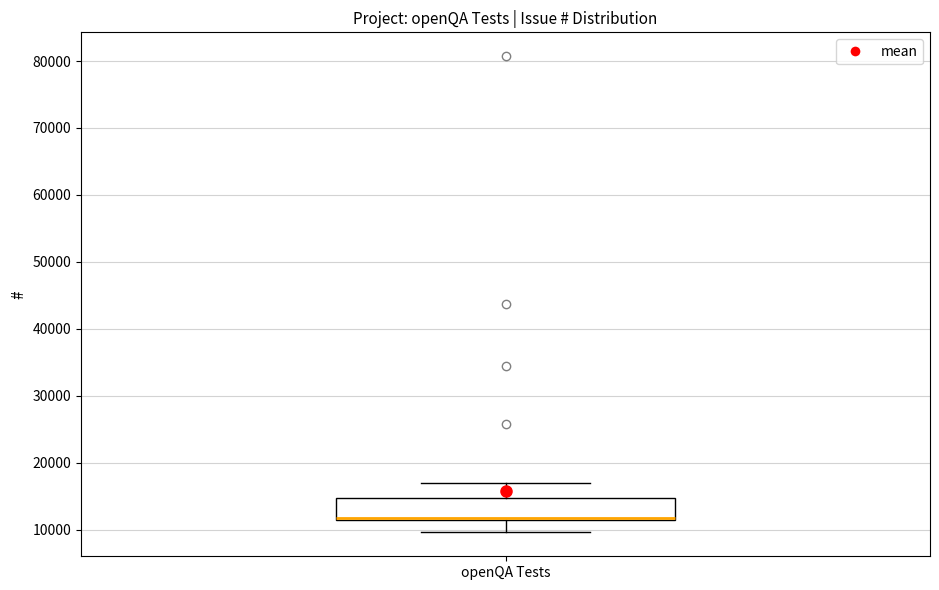

Read this box plot against the y-axis: the position of the median line, the range covered by the box, and the ends of both whiskers. The values are not printed on the chart, so give them approximately, as read against the axis.

median 12000 (drawn on the box's lower edge), box 11000 to 15000, whiskers 10000 to 17000